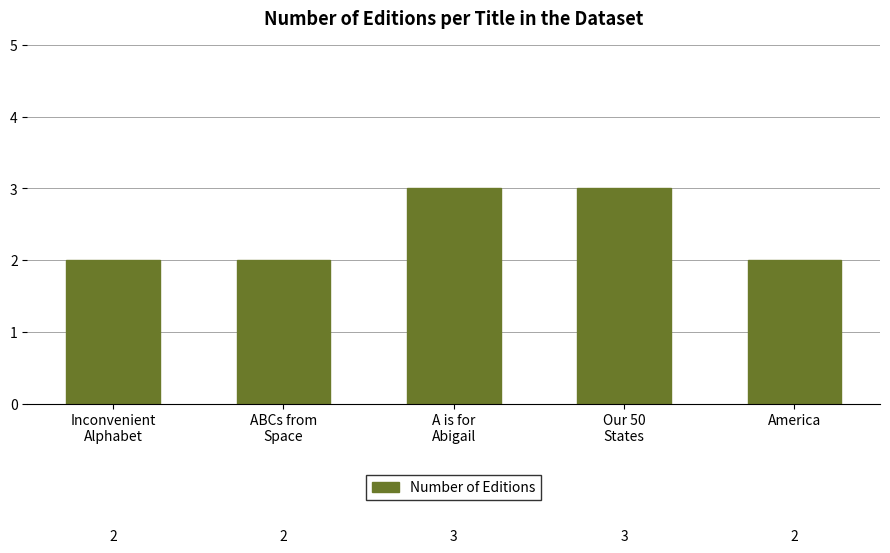

Reading left to right, transcribe all the data shown in this chart.

Inconvenient
Alphabet=2	ABCs from
Space=2	A is for
Abigail=3	Our 50
States=3	America=2